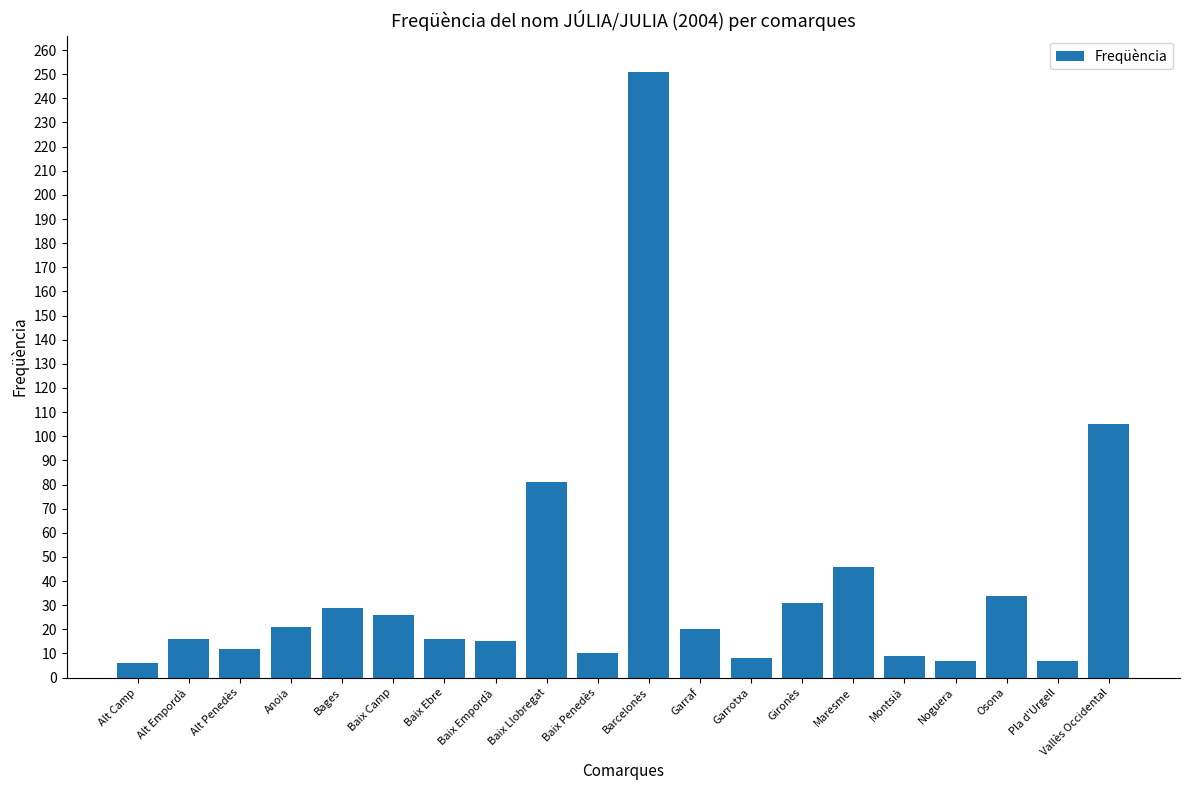

What is the difference between the values at Baix Llobregat and Bages?

52